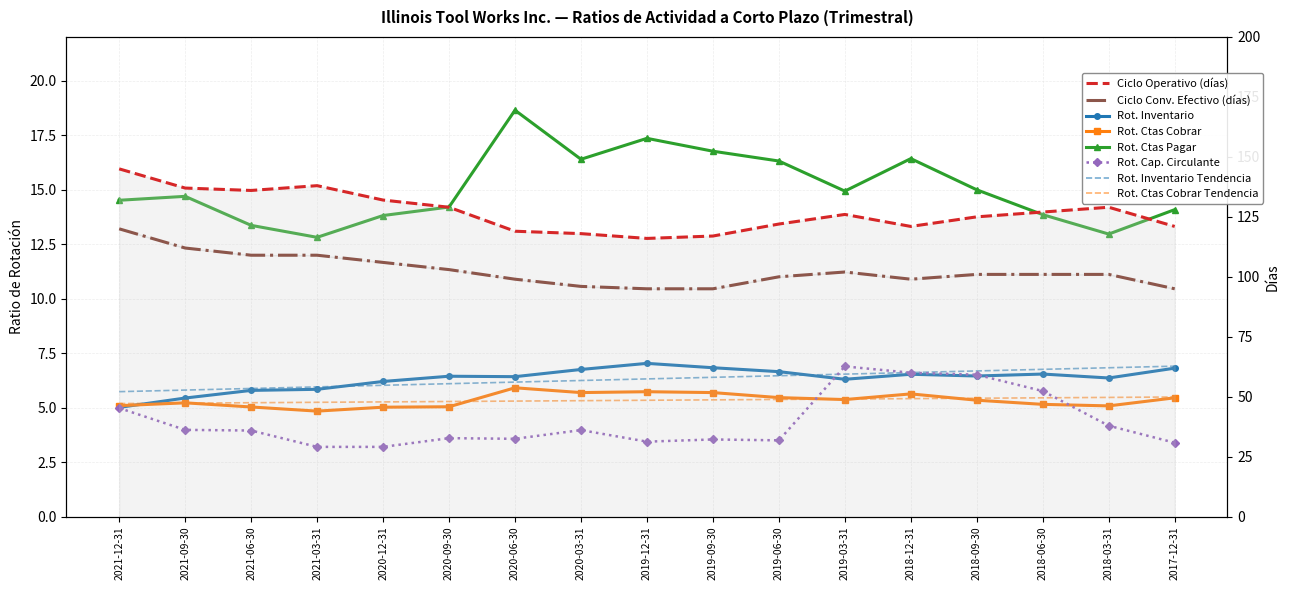

Where is the first local minimum for Rot. Inventario?

2020-06-30